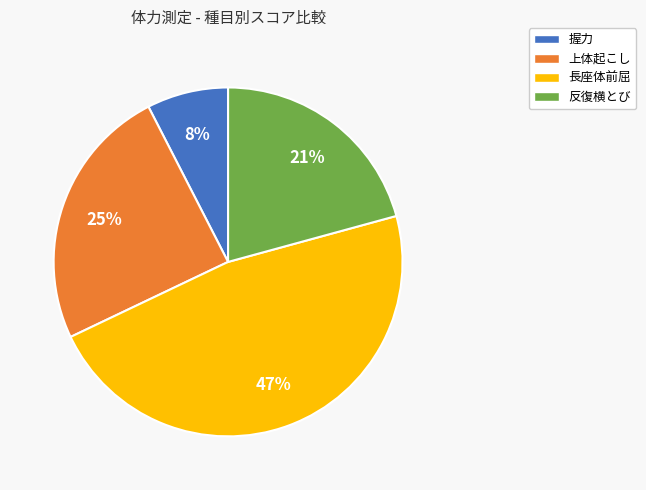

True or false: 長座体前屈 accounts for 61% of the total.

False